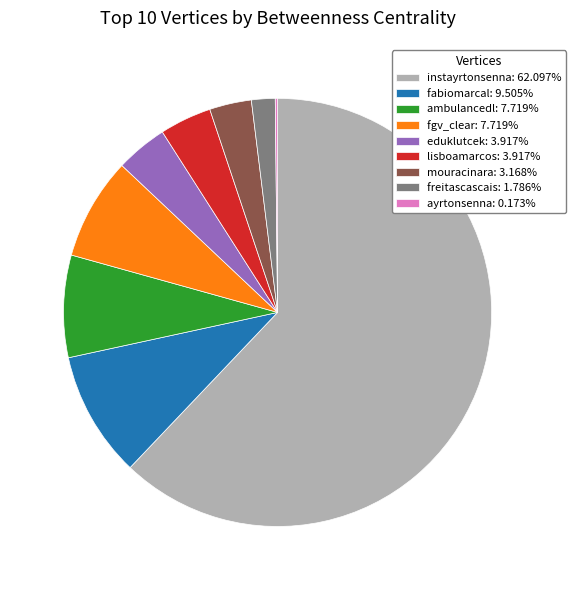

Is there any slice that represents more than half of the pie?

Yes